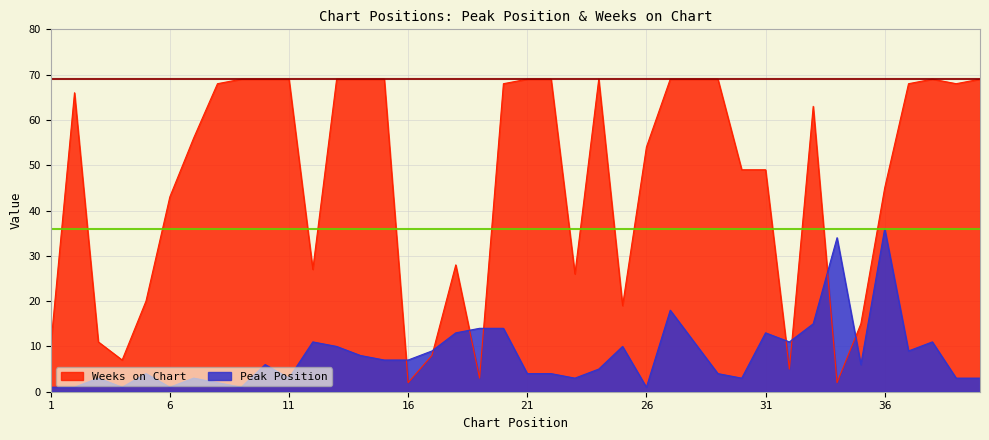

Reading left to right, transcribe all the data shown in this chart.

Peak Position: 1	1	3	1	4	1	3	2	1	6	3	11	10	8	7	7	9	13	14	14	4	4	3	5	10	1	18	11	4	3	13	11	15	34	6	36	9	11	3	3
Weeks on Chart: 10	66	11	7	20	43	56	68	69	69	69	27	69	69	69	2	8	28	3	68	69	69	26	69	19	54	69	69	69	49	49	5	63	2	15	45	68	69	68	69